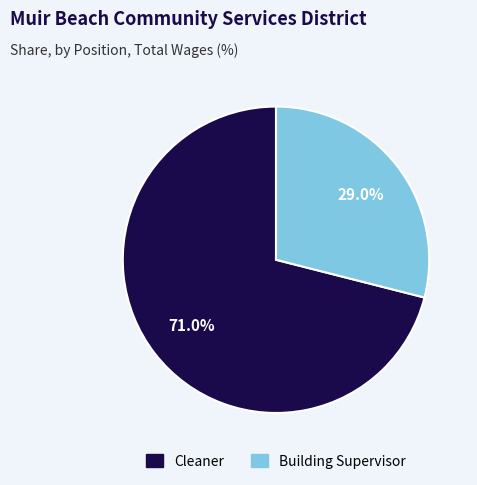

Approximately how many times larger is the value at Building Supervisor compared to Cleaner?

0.4